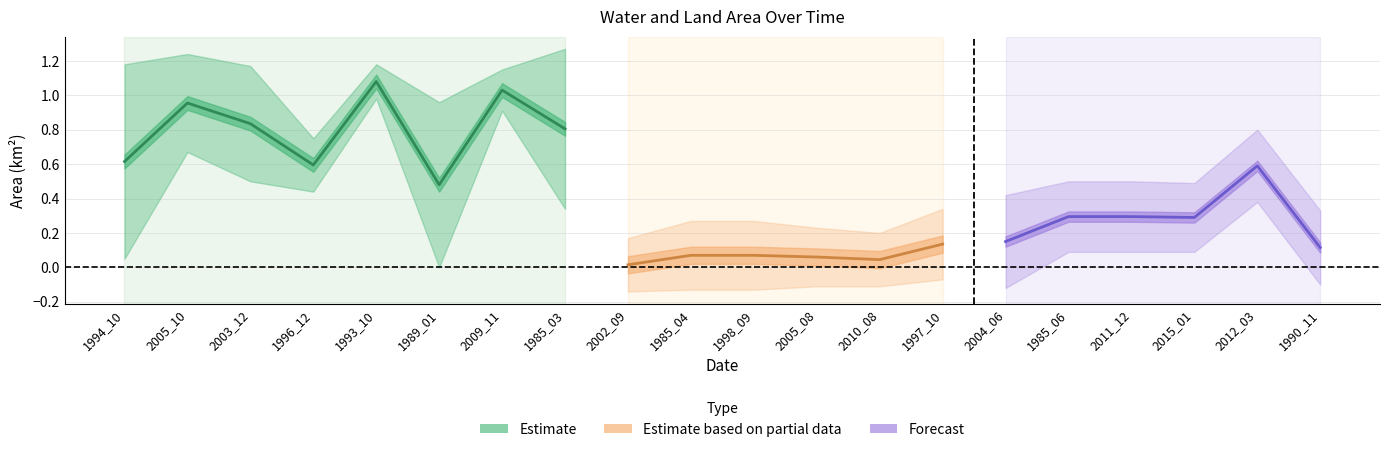

Read the origNoDataArea value at 2011_12.

0.3